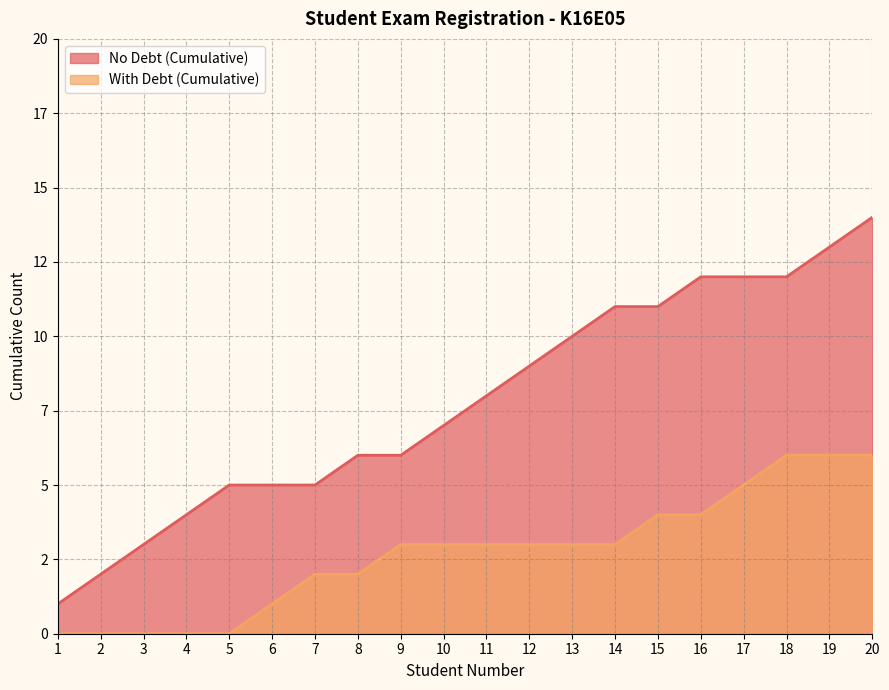

What is the difference between the highest and lowest values at 10?

4